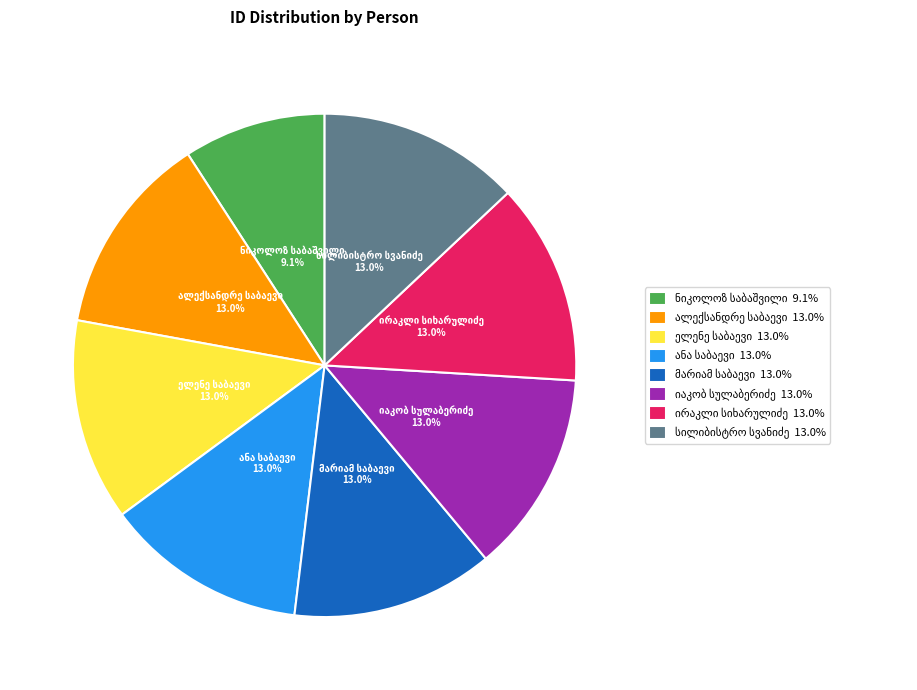

Is there a majority slice in this chart?

No